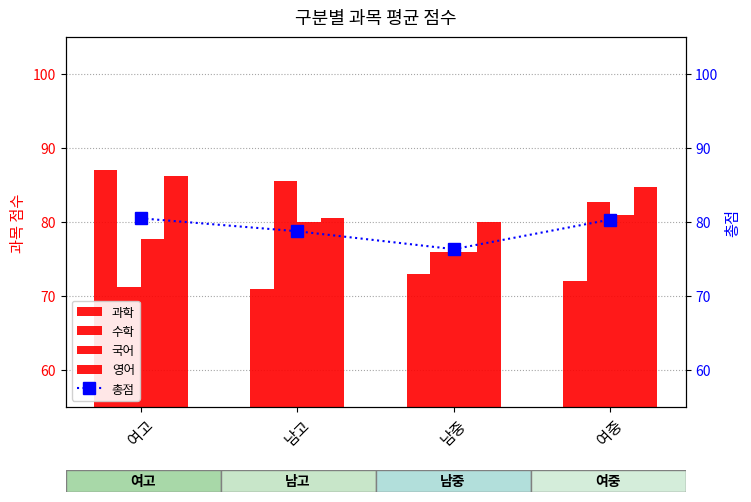

What is the highest value of the 국어 series?

81.0